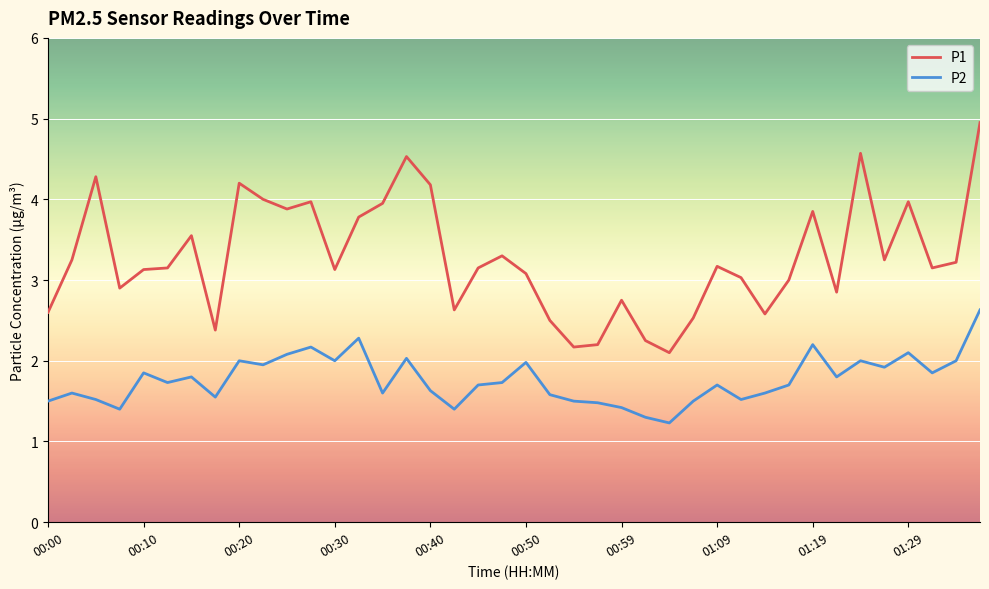

True or false: P1 and P2 cross at least once.

False